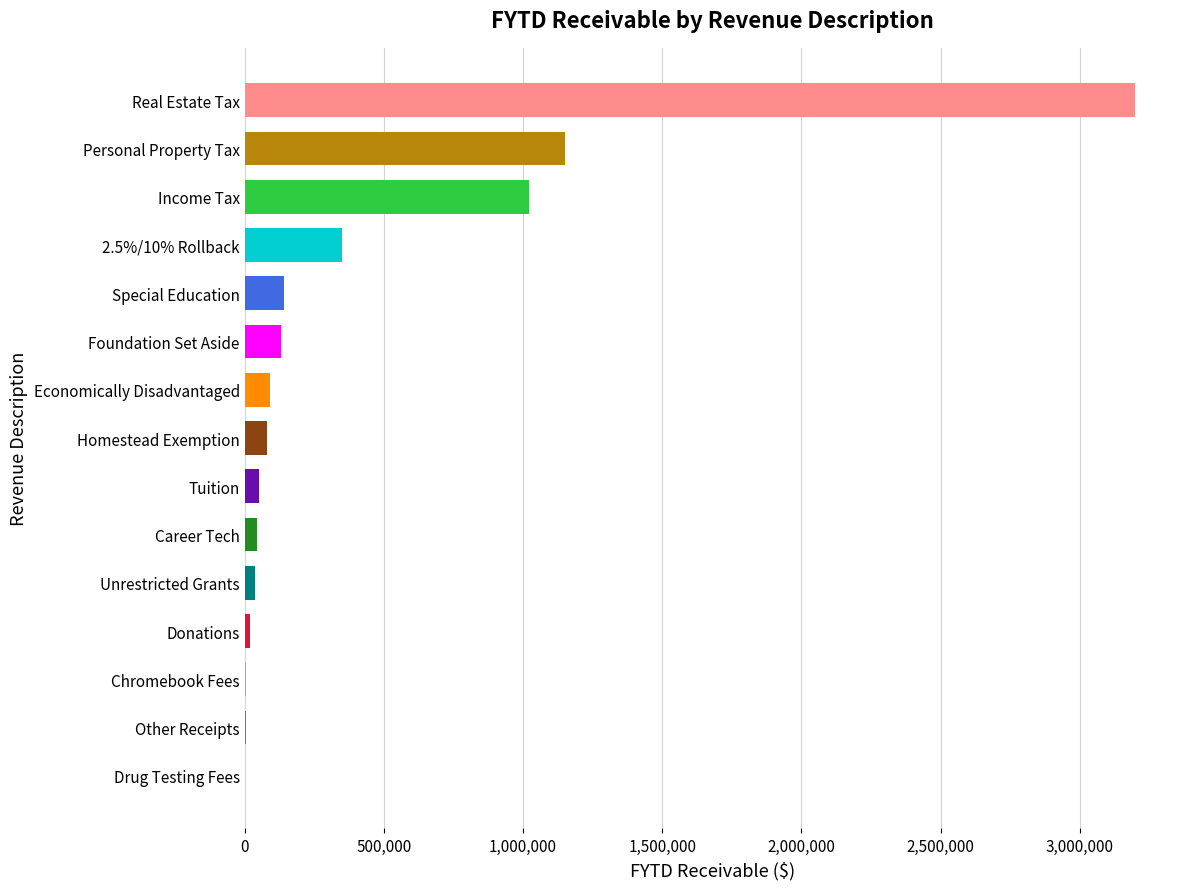

What is the maximum value shown in the chart?

3200000